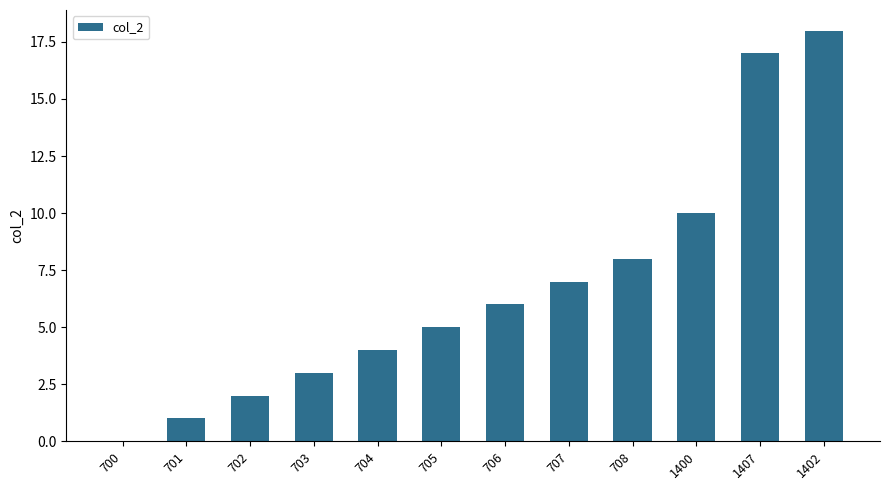

Count the number of categories in the chart.

12